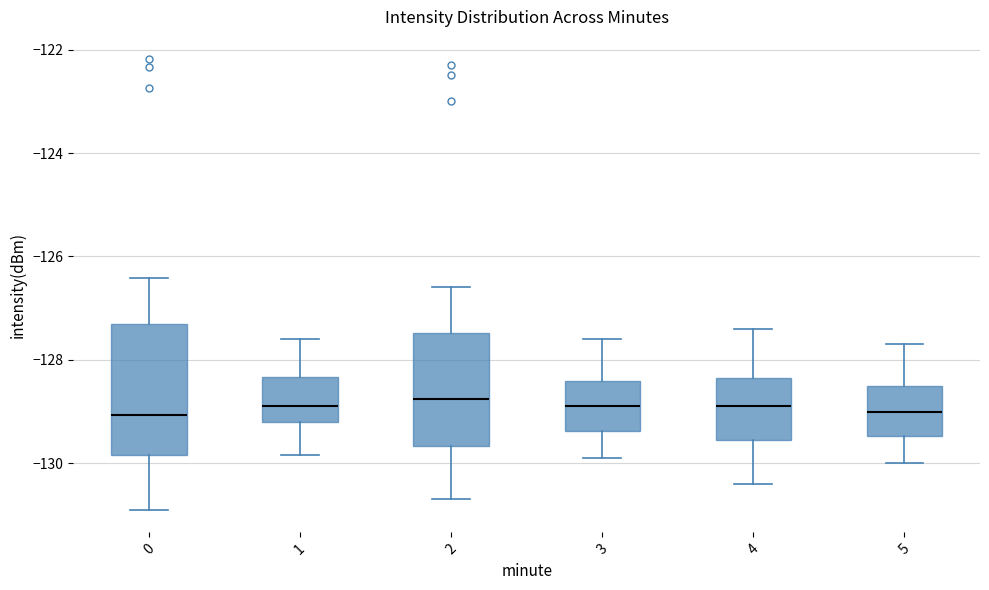

Reading left to right, transcribe this box plot: for each box, give where its median line is, the range the box spans, and where its two whiskers end, as read against the y-axis. The values are not printed on the chart, so give them approximately, as read against the axis.

0: median -129.0, box -129.8 to -127.2, whiskers -130.8 to -126.4
1: median -128.8, box -129.2 to -128.4, whiskers -129.8 to -127.6
2: median -128.8, box -129.6 to -127.4, whiskers -130.6 to -126.6
3: median -128.8, box -129.4 to -128.4, whiskers -129.8 to -127.6
4: median -128.8, box -129.6 to -128.4, whiskers -130.4 to -127.4
5: median -129.0, box -129.4 to -128.4, whiskers -130.0 to -127.6